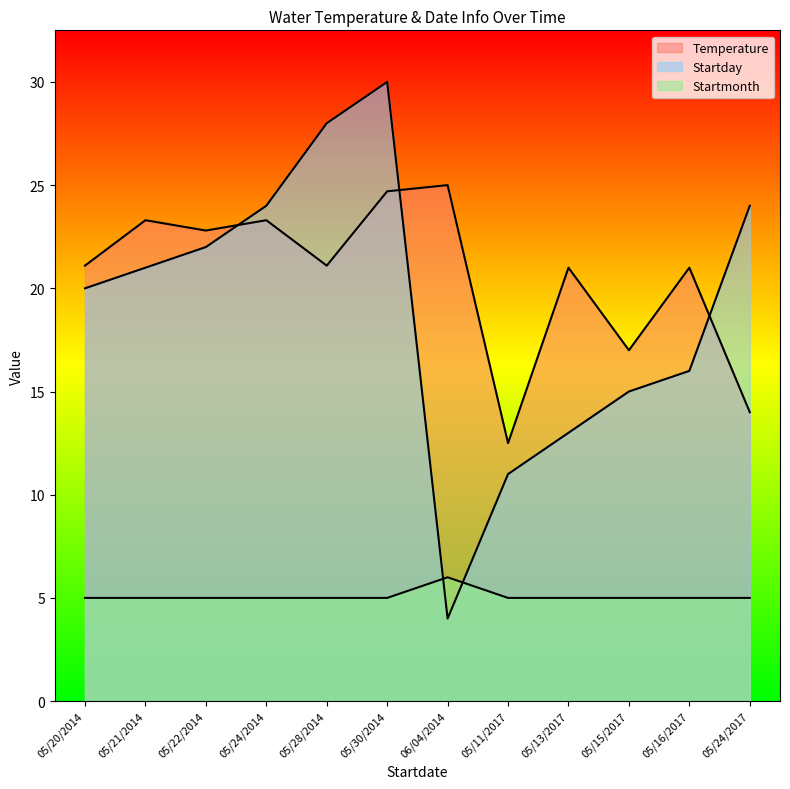

The Startday series shows 2.2 at 06/04/2014. True or false?

False